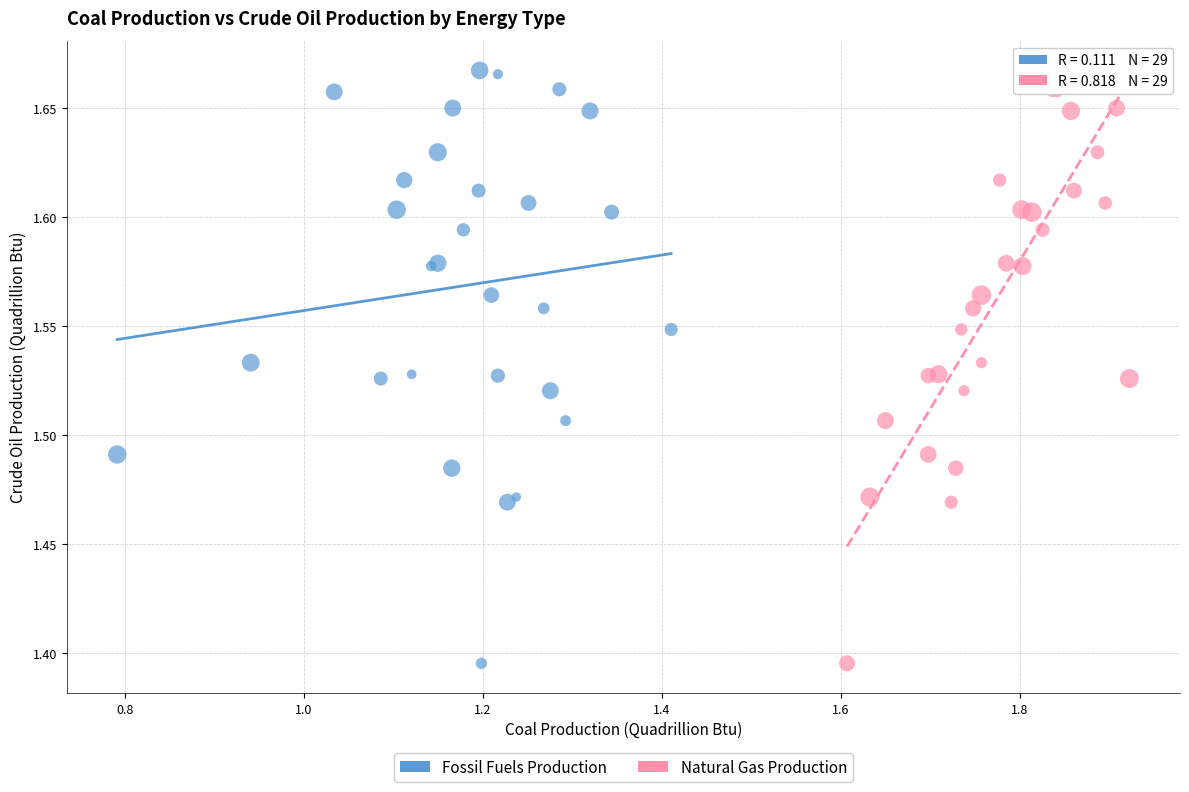

What are all the series names shown in the legend?

Fossil Fuels Production, Natural Gas Production